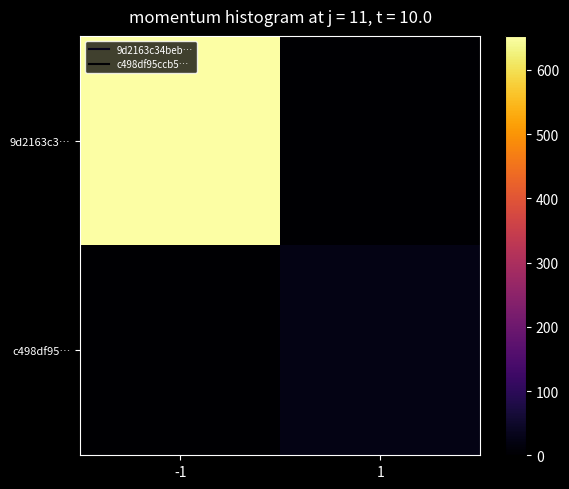

Reading left to right, transcribe all the data shown in this chart.

9d2163c3…: -1=653	1=0
c498df95…: -1=0	1=23